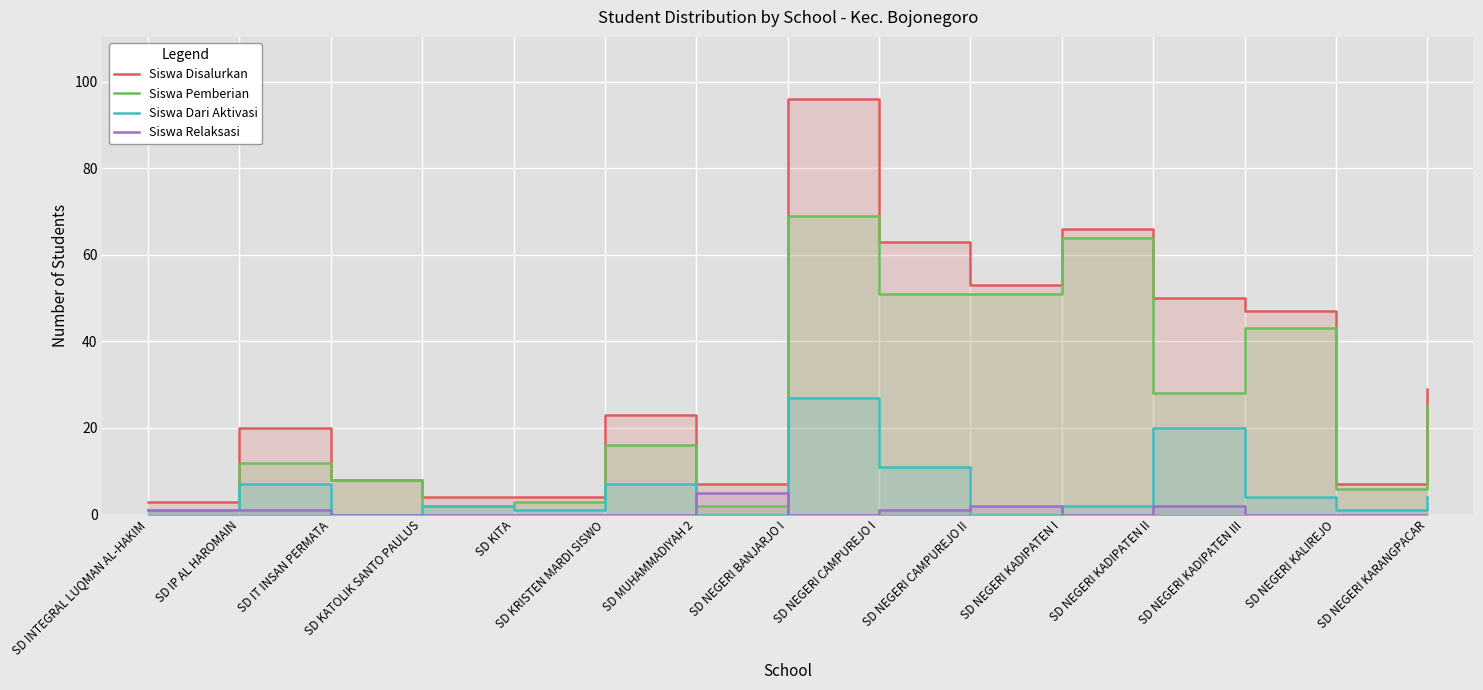

Reading left to right, what are all the values shown in this chart?

Siswa Disalurkan: 3	20	8	4	4	23	7	96	63	53	66	50	47	7	29
Siswa Pemberian: 1	12	8	2	3	16	2	69	51	51	64	28	43	6	25
Siswa Dari Aktivasi: 1	7	0	2	1	7	0	27	11	0	2	20	4	1	4
Siswa Relaksasi: 1	1	0	0	0	0	5	0	1	2	0	2	0	0	0